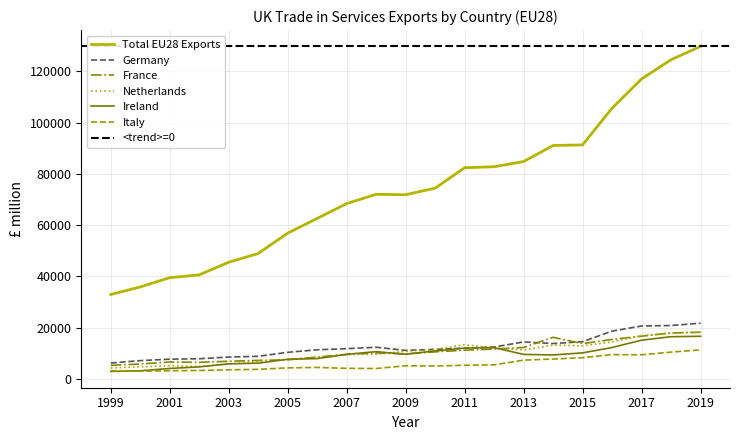

What value does the Italy series have at 2014, to the nearest 50?

7700